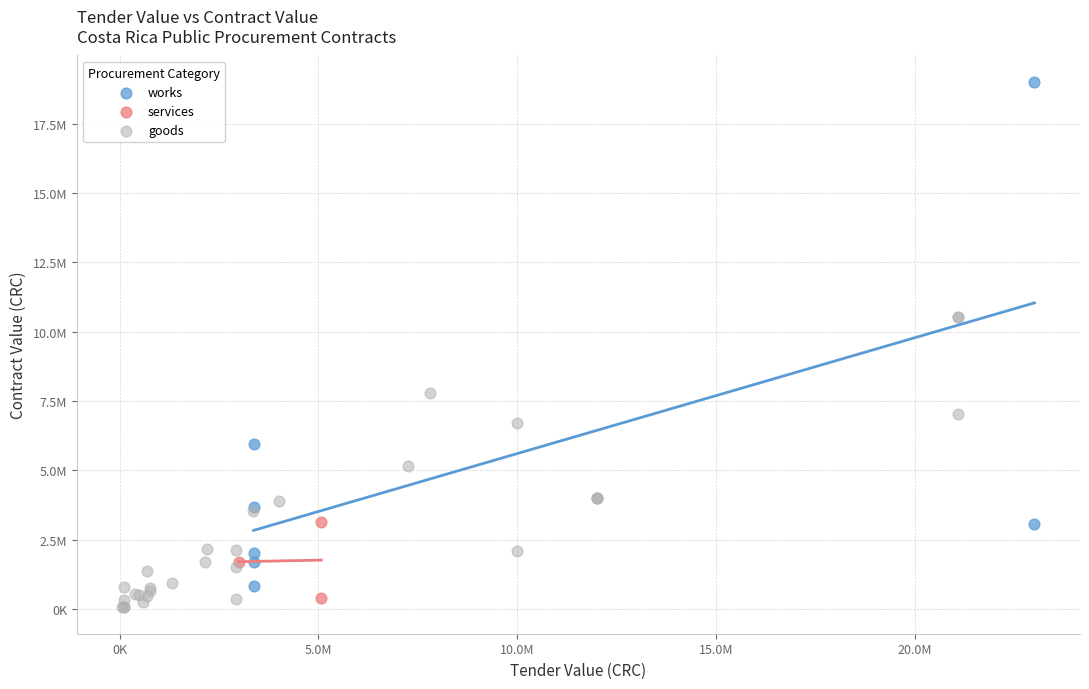

Which series reaches the maximum Y coordinate?

works